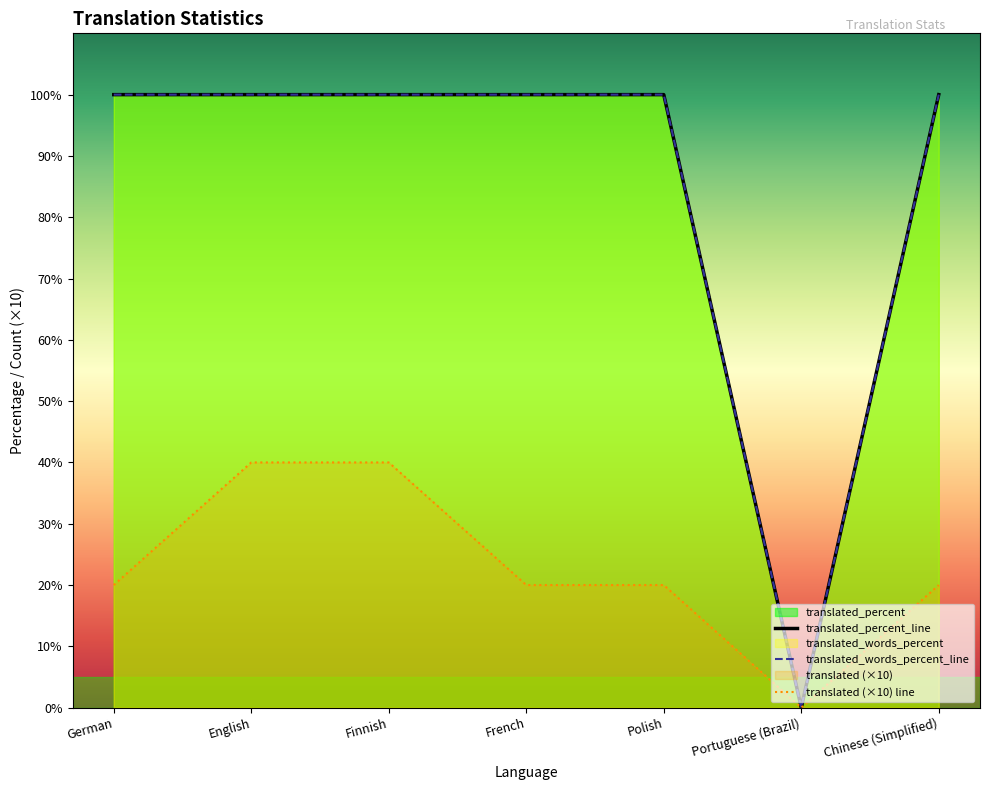

At which category is the sum across all series the highest?

English